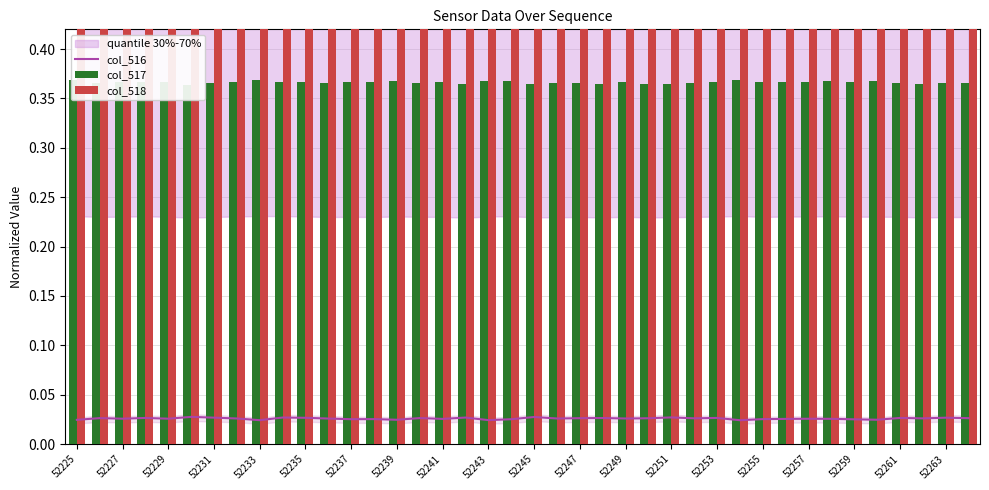

Reading left to right, transcribe all the data shown in this chart.

col_516: 0.0	0.0	0.0	0.0	0.0	0.0	0.0	0.0	0.0	0.0	0.0	0.0	0.0	0.0	0.0	0.0	0.0	0.0	0.0	0.0	0.0	0.0	0.0	0.0	0.0	0.0	0.0	0.0	0.0	0.0	0.0	0.0	0.0	0.0	0.0	0.0	0.0	0.0	0.0	0.0
col_517: 0.4	0.4	0.4	0.4	0.4	0.4	0.4	0.4	0.4	0.4	0.4	0.4	0.4	0.4	0.4	0.4	0.4	0.4	0.4	0.4	0.4	0.4	0.4	0.4	0.4	0.4	0.4	0.4	0.4	0.4	0.4	0.4	0.4	0.4	0.4	0.4	0.4	0.4	0.4	0.4
col_518: 0.6	0.6	0.6	0.6	0.6	0.6	0.6	0.6	0.6	0.6	0.6	0.6	0.6	0.6	0.6	0.6	0.6	0.6	0.6	0.6	0.6	0.6	0.6	0.6	0.6	0.6	0.6	0.6	0.6	0.6	0.6	0.6	0.6	0.6	0.6	0.6	0.6	0.6	0.6	0.6